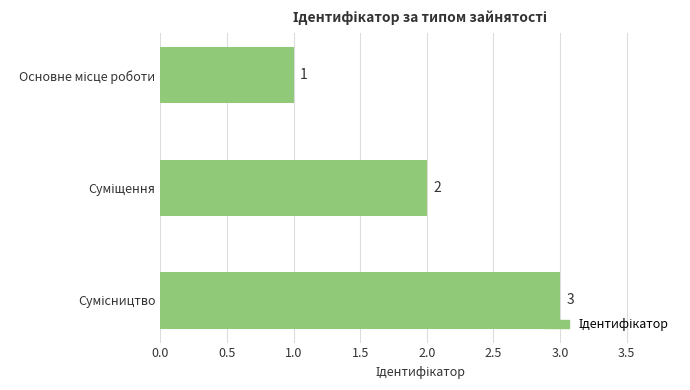

How many values are between 1 and 3?

3